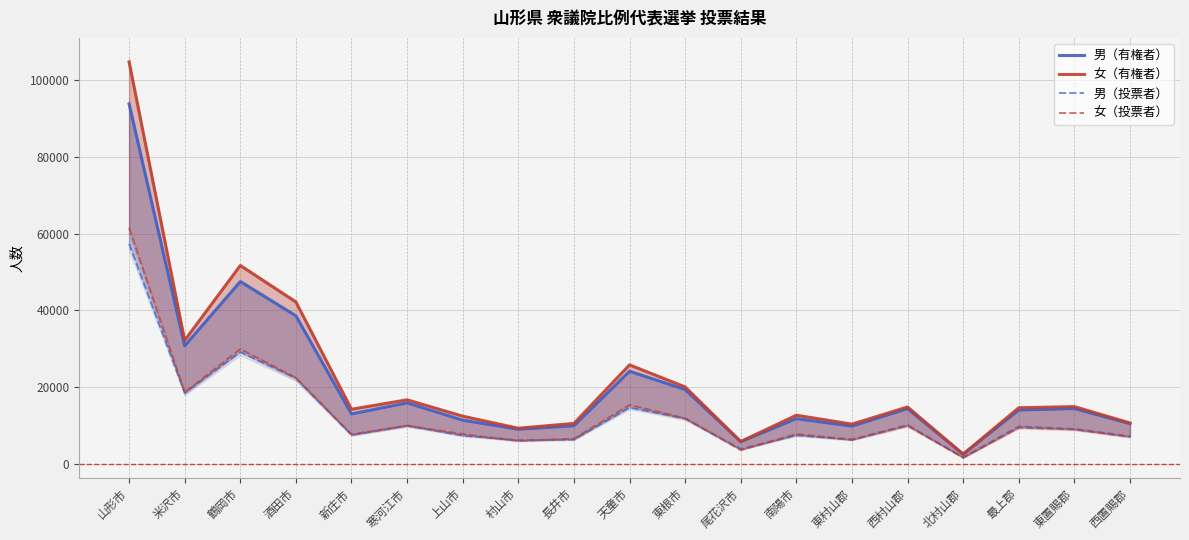

True or false: 女（有権者） has more than 2 interior local peaks.

True